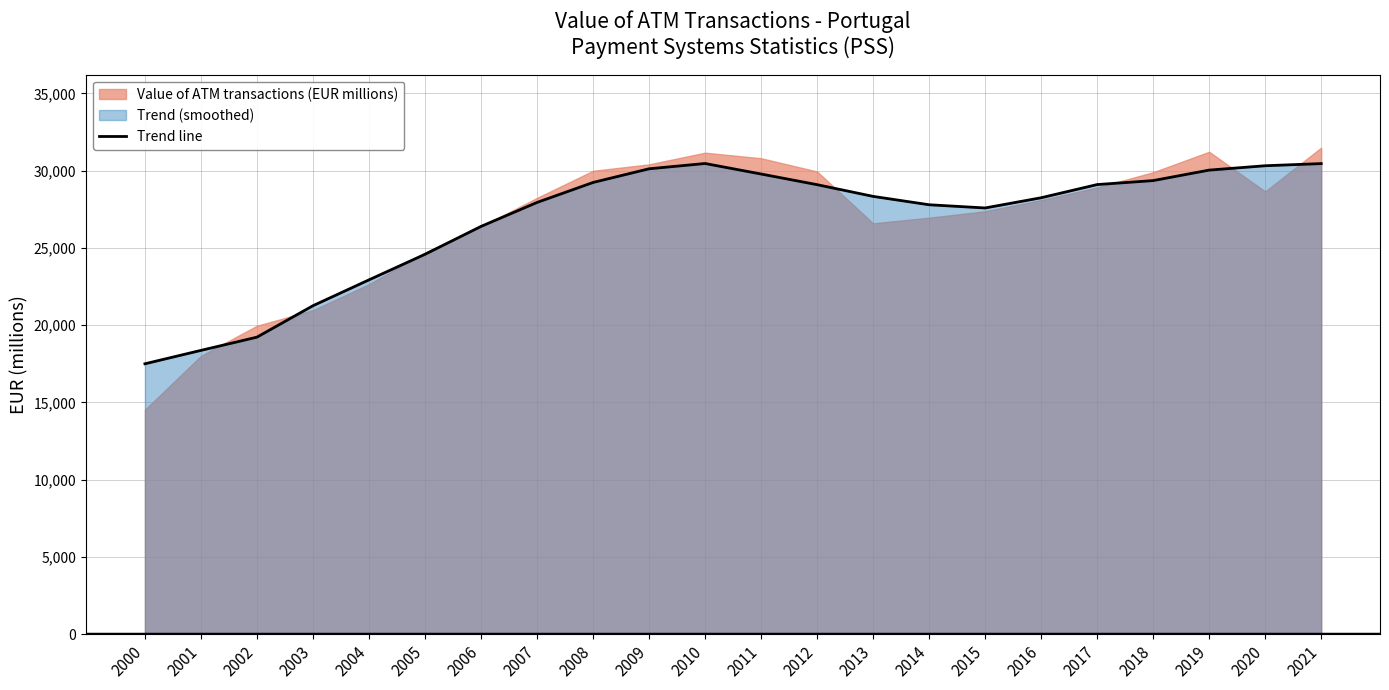

Where is the first local maximum?

2010